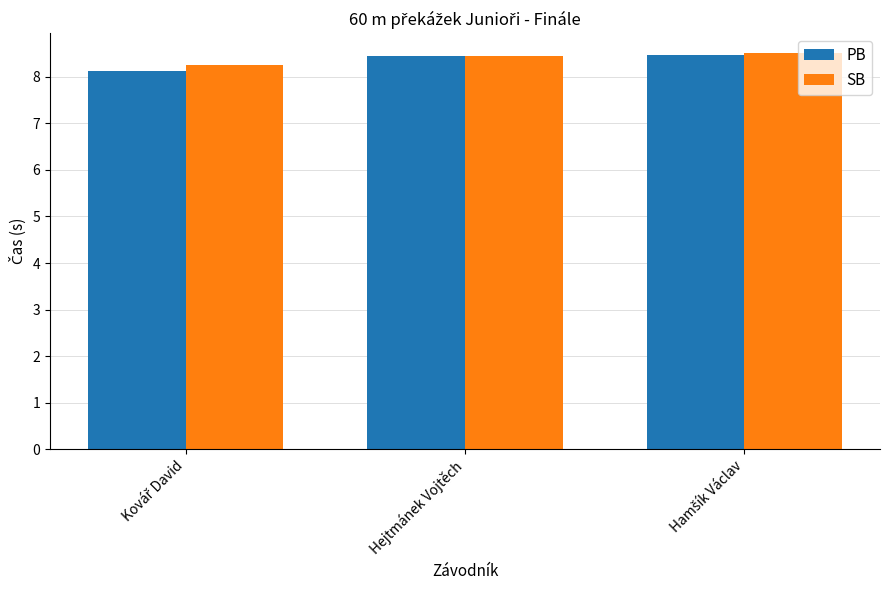

What position from the right is Hejtmánek Vojtěch?

2